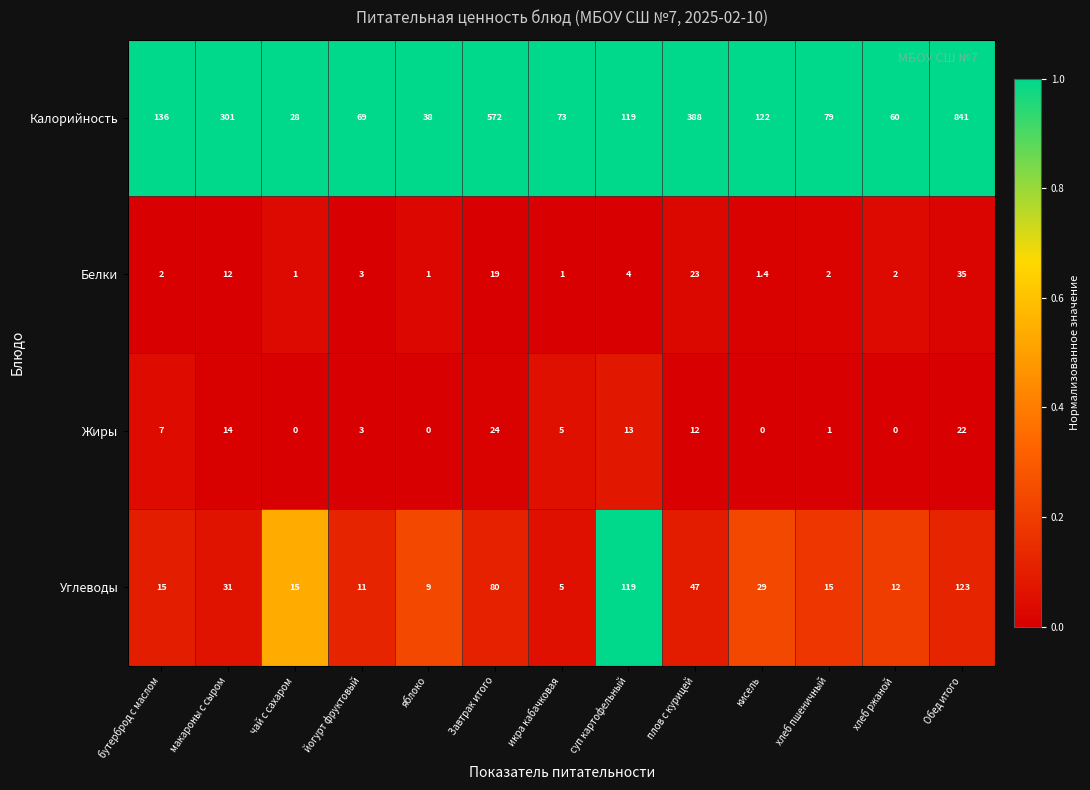

Rank the series by their maximum value, from lowest to highest.

Жиры, Белки, Углеводы, Калорийность